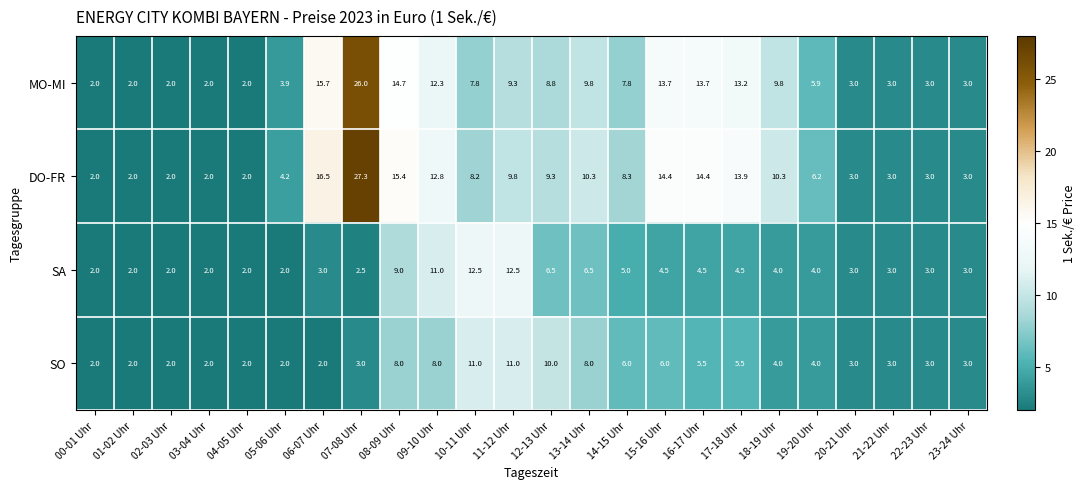

At which category is the sum across all series the highest?

07-08 Uhr